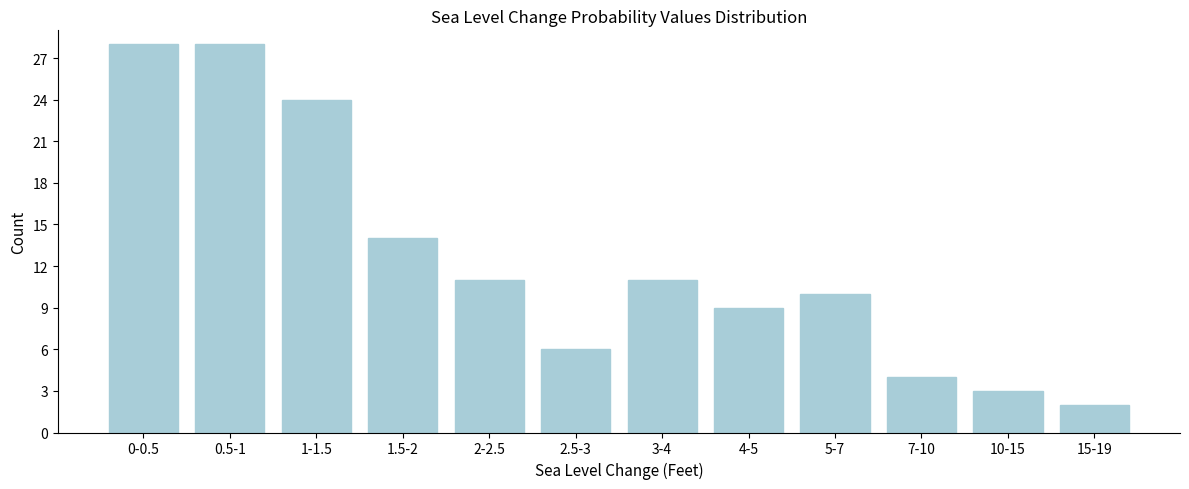

Reading right to left, extract all data points from this chart.

2	3	4	10	9	11	6	11	14	24	28	28